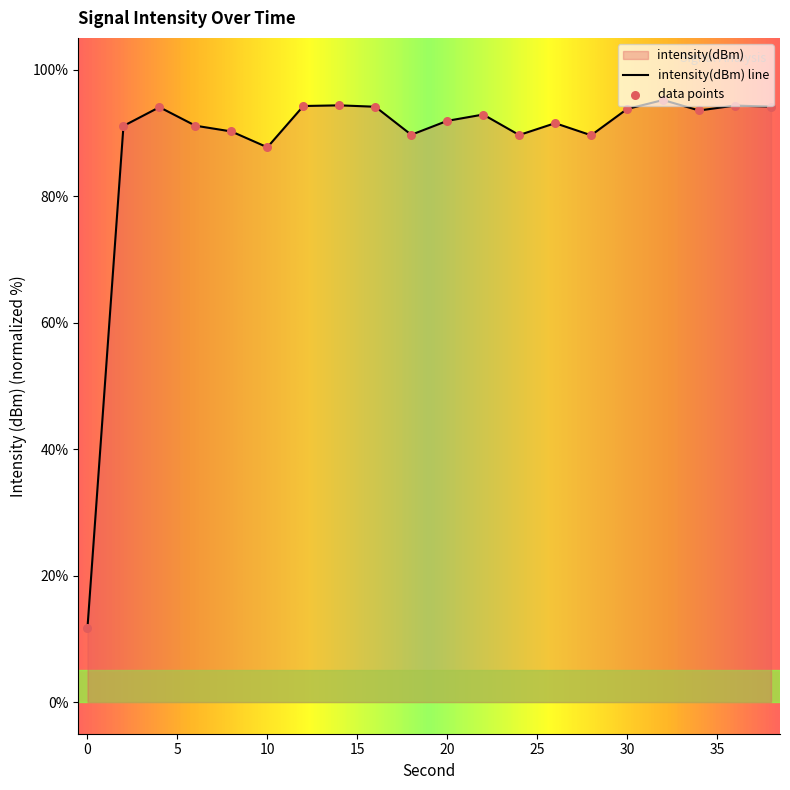

What is the change in value from 12 to 18?

-4.5